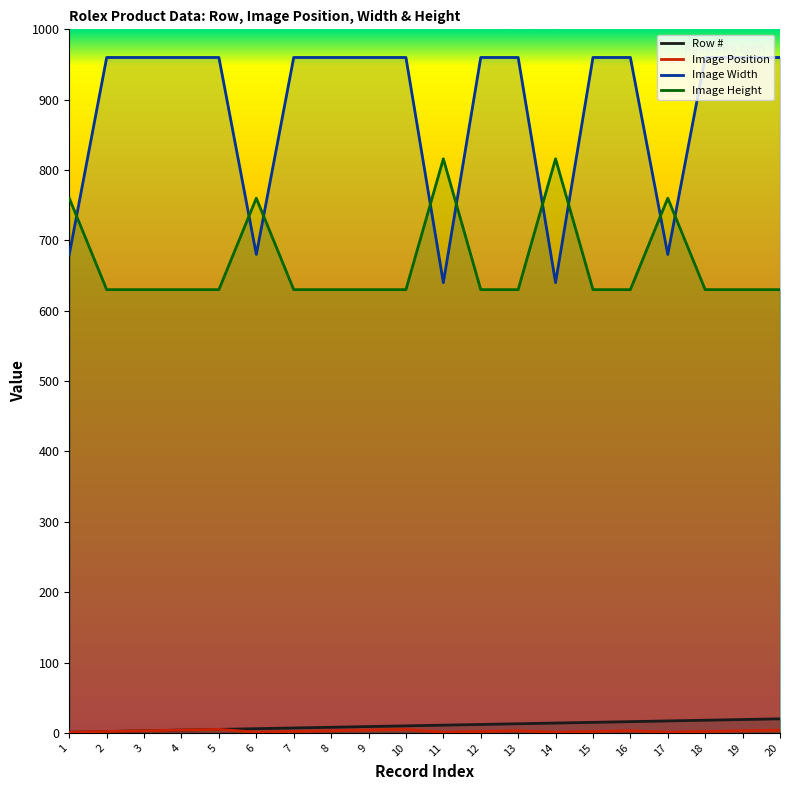

True or false: Image Height has more than 2 interior local peaks.

True